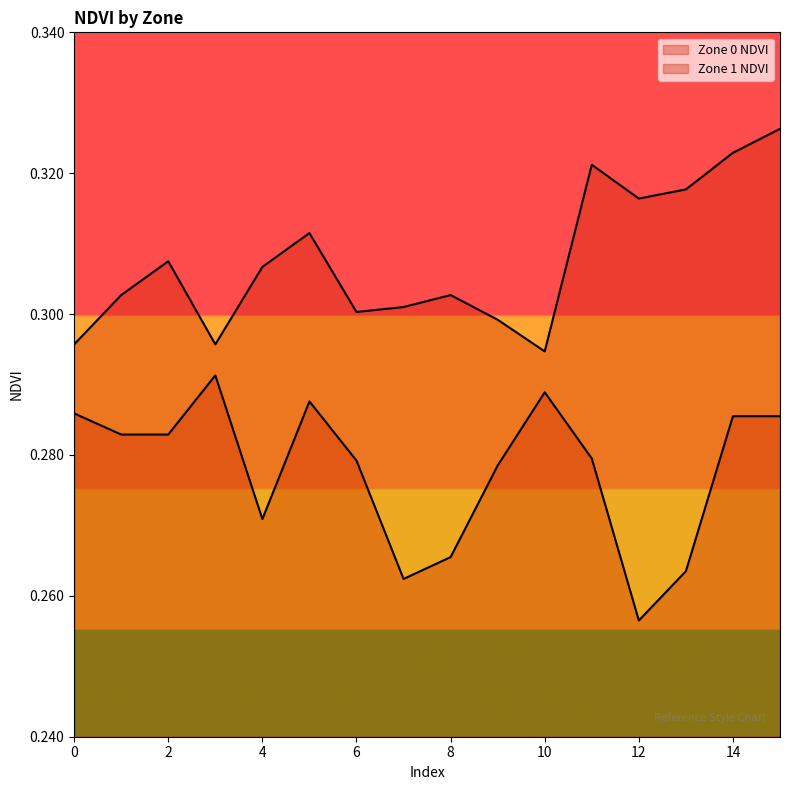

What is the lowest value of the Zone 0 NDVI series?

0.3